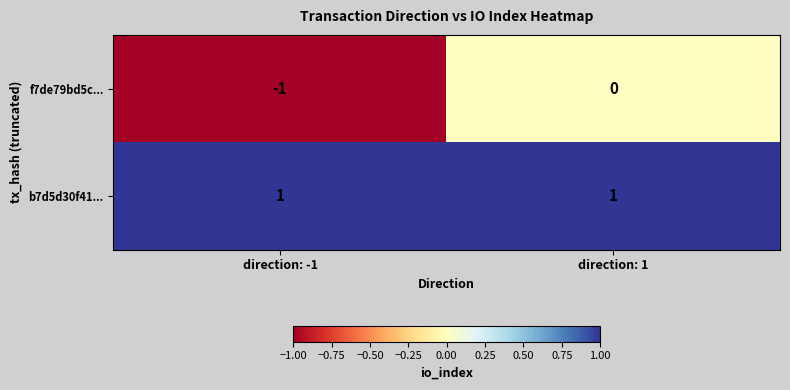

What is the minimum value shown in the chart?

-1